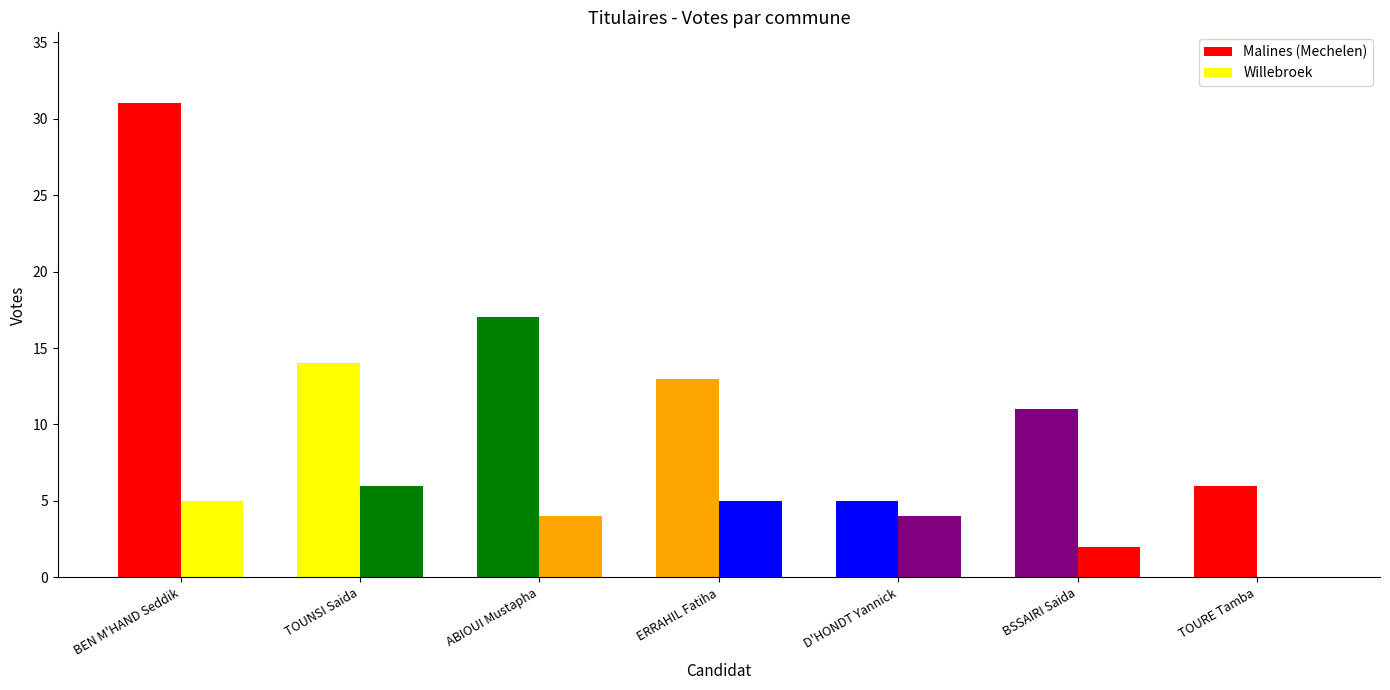

What is the label of the 7th bar from the left?

TOURE Tamba